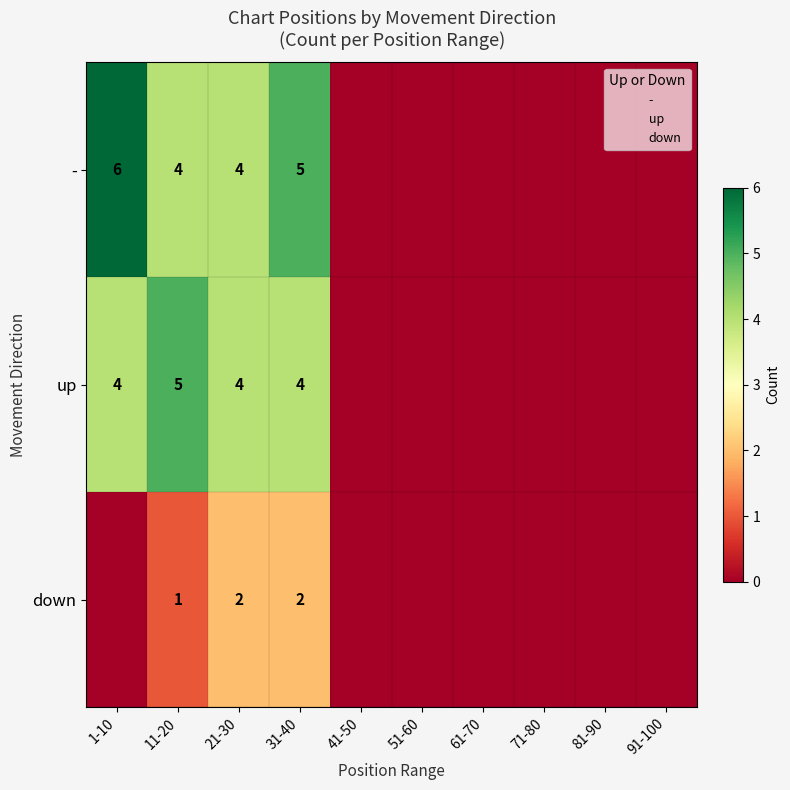

At which label does down reach its minimum?

1-10